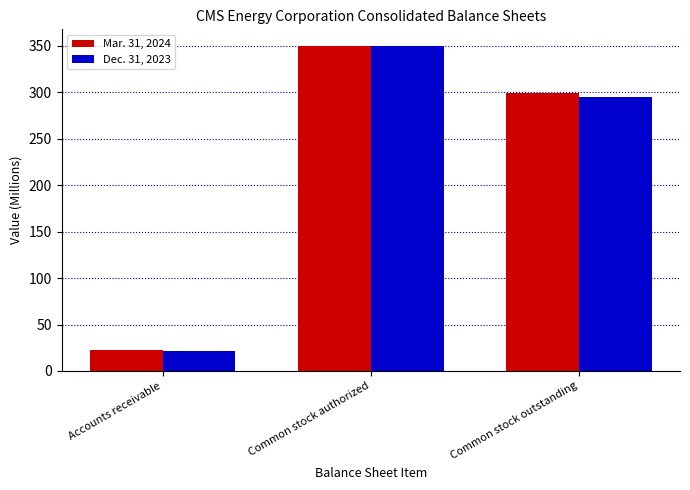

At which category is the sum across all series the highest?

Common stock authorized